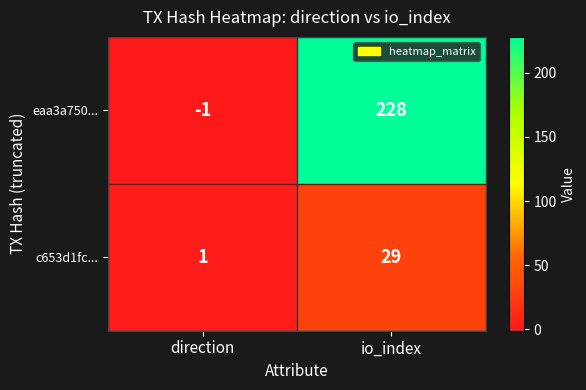

At which category is the sum across all series the highest?

io_index